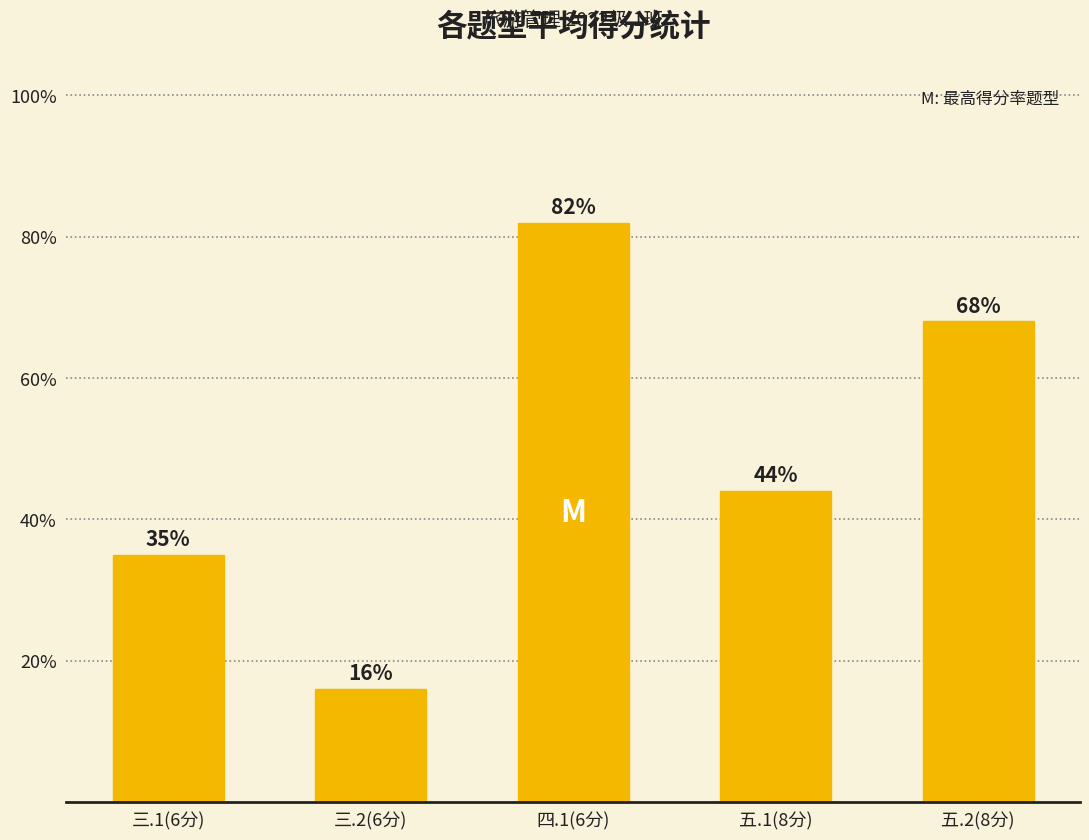

What is the ratio of the value at 四.1(6分) to the value at 五.1(8分)?

1.9